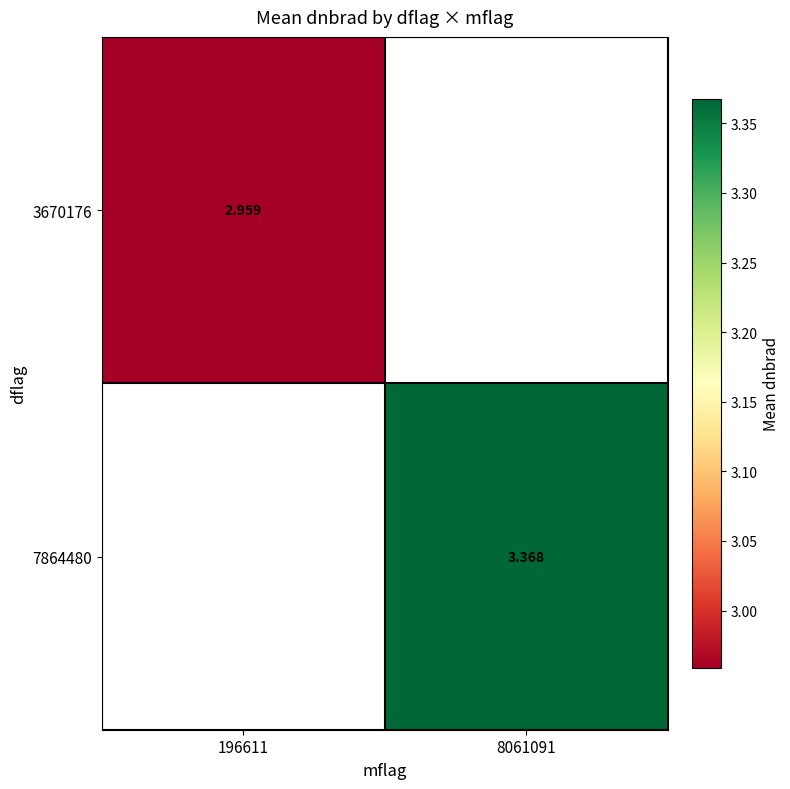

At how many categories does at least one series exceed 3?

1